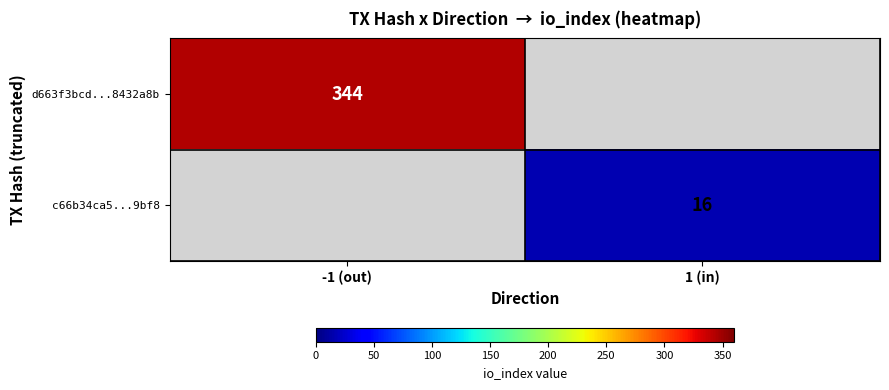

Count the number of data series in this chart.

2